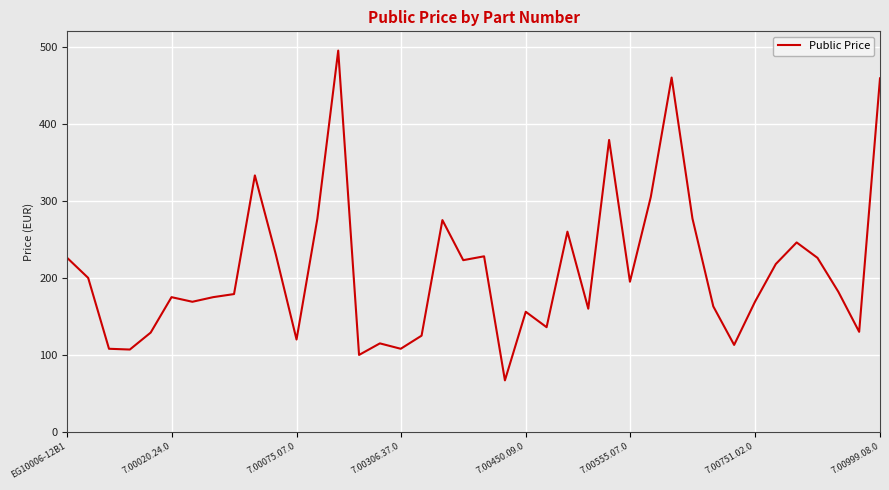

What is the maximum value shown in the chart?

495.0